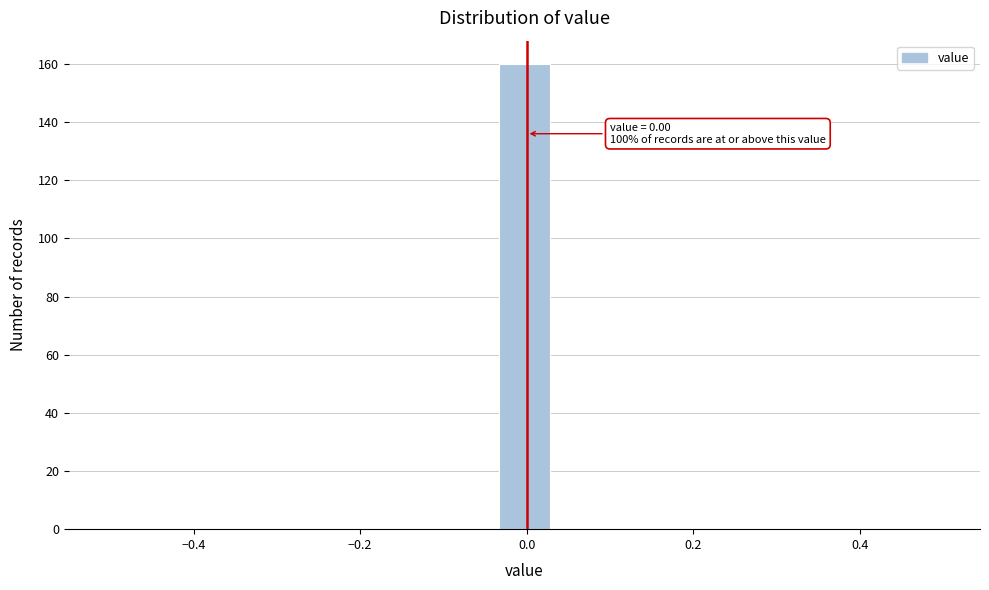

Around what value on the x-axis is the tallest bar? Give the approximate position of its centre, as read against the axis.

0.00